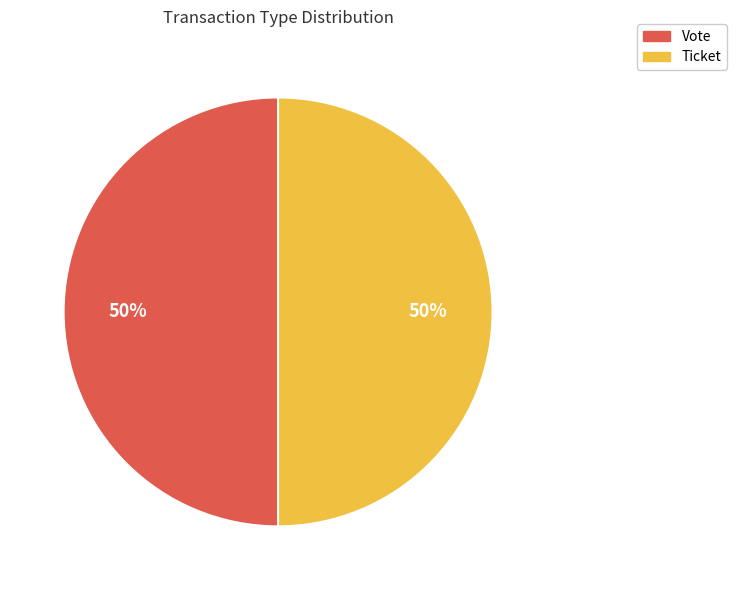

Is the sum of Vote and Ticket greater than half?

Yes